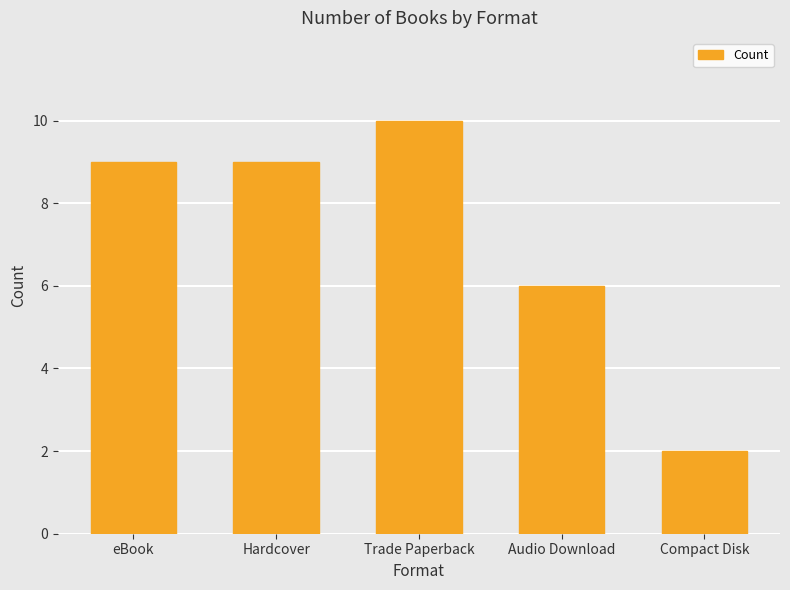

At which label is the value closest to 6?

Audio Download